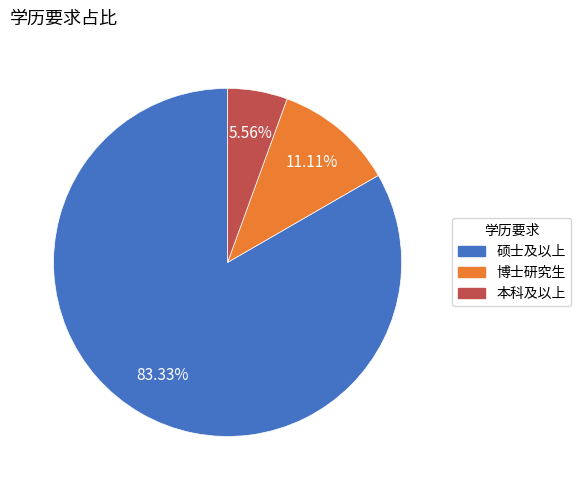

What is the smallest slice in the pie chart?

本科及以上